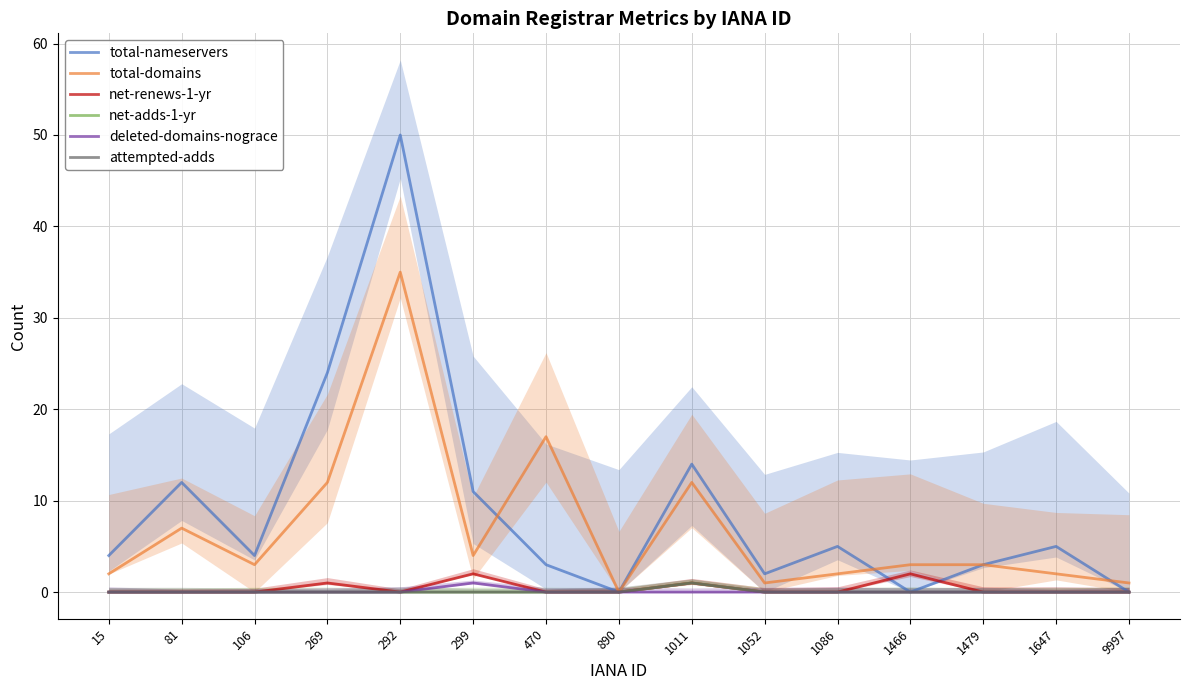

The value of net-renews-1-yr at 299 is 1. True or false?

False